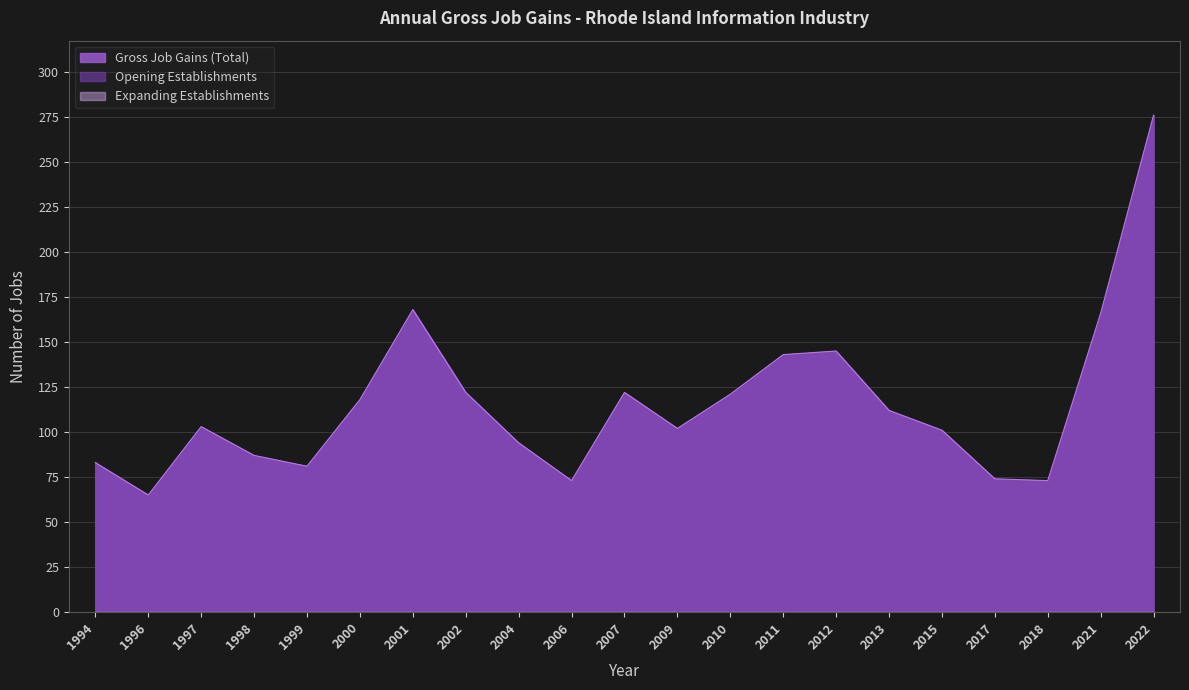

List the series in order of their peak value, lowest first.

Expanding Establishments, Gross Job Gains (Total), Opening Establishments